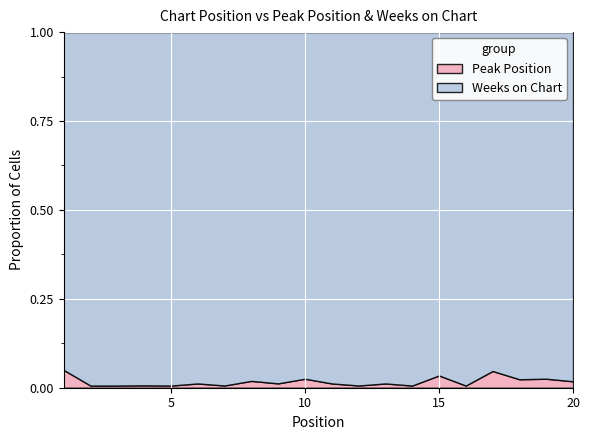

True or false: Peak Position has a value of 0.0 at 5.

True